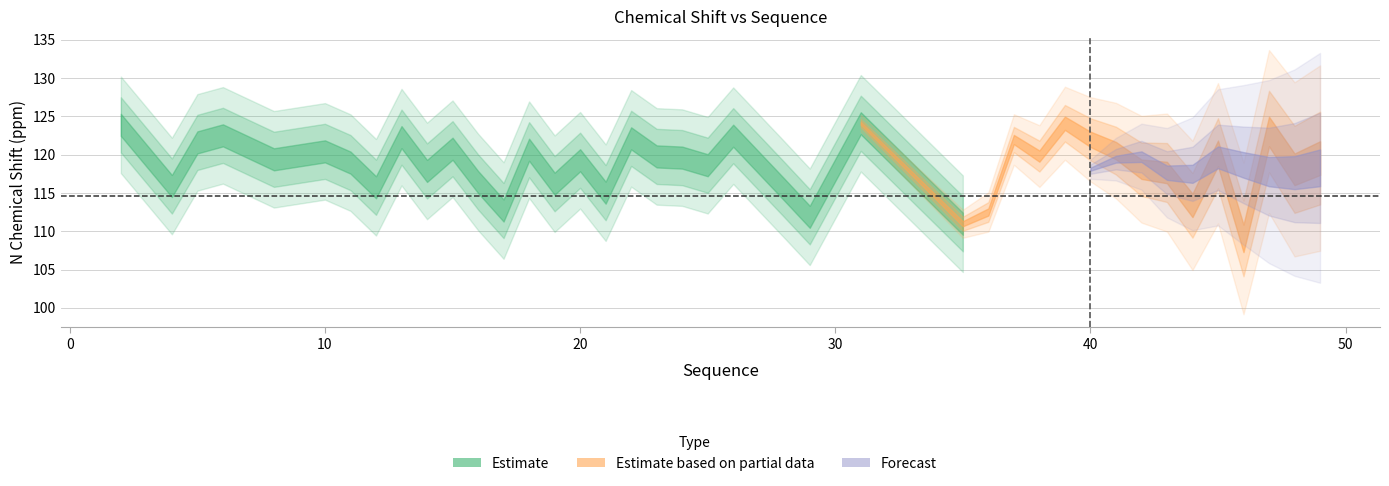

What is the difference between the maximum and minimum values in the Y_shift series?

15.0